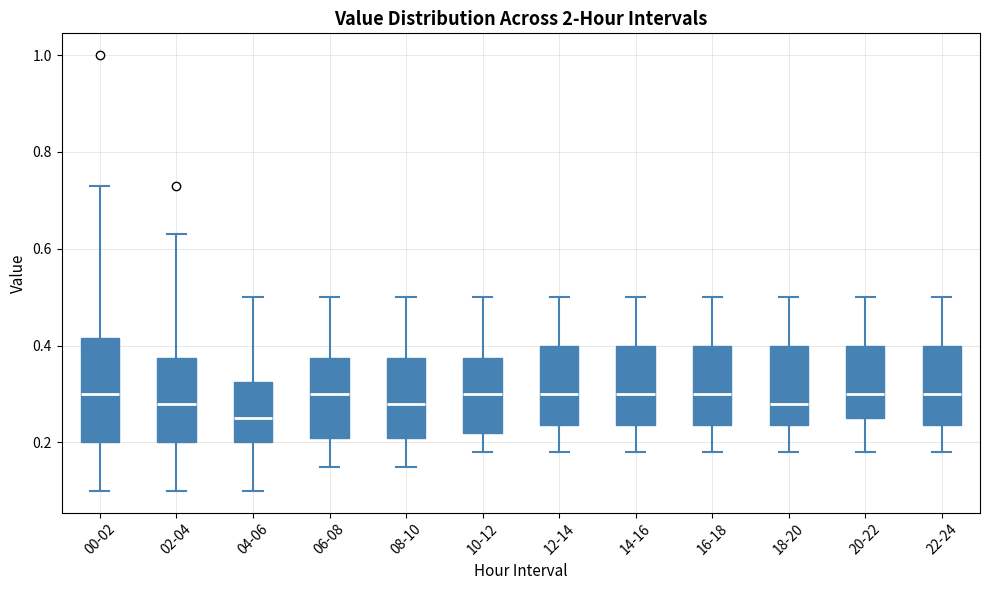

Reading left to right, read every box against the y-axis: the position of its median line, the range the box covers, and the ends of its whiskers. The values are not printed on the chart, so give them approximately, as read against the axis.

00-02: median 0.30, box 0.20 to 0.42, whiskers 0.10 to 0.74
02-04: median 0.28, box 0.20 to 0.38, whiskers 0.10 to 0.64
04-06: median 0.26, box 0.20 to 0.32, whiskers 0.10 to 0.50
06-08: median 0.30, box 0.22 to 0.38, whiskers 0.16 to 0.50
08-10: median 0.28, box 0.22 to 0.38, whiskers 0.16 to 0.50
10-12: median 0.30, box 0.22 to 0.38, whiskers 0.18 to 0.50
12-14: median 0.30, box 0.24 to 0.40, whiskers 0.18 to 0.50
14-16: median 0.30, box 0.24 to 0.40, whiskers 0.18 to 0.50
16-18: median 0.30, box 0.24 to 0.40, whiskers 0.18 to 0.50
18-20: median 0.28, box 0.24 to 0.40, whiskers 0.18 to 0.50
20-22: median 0.30, box 0.26 to 0.40, whiskers 0.18 to 0.50
22-24: median 0.30, box 0.24 to 0.40, whiskers 0.18 to 0.50